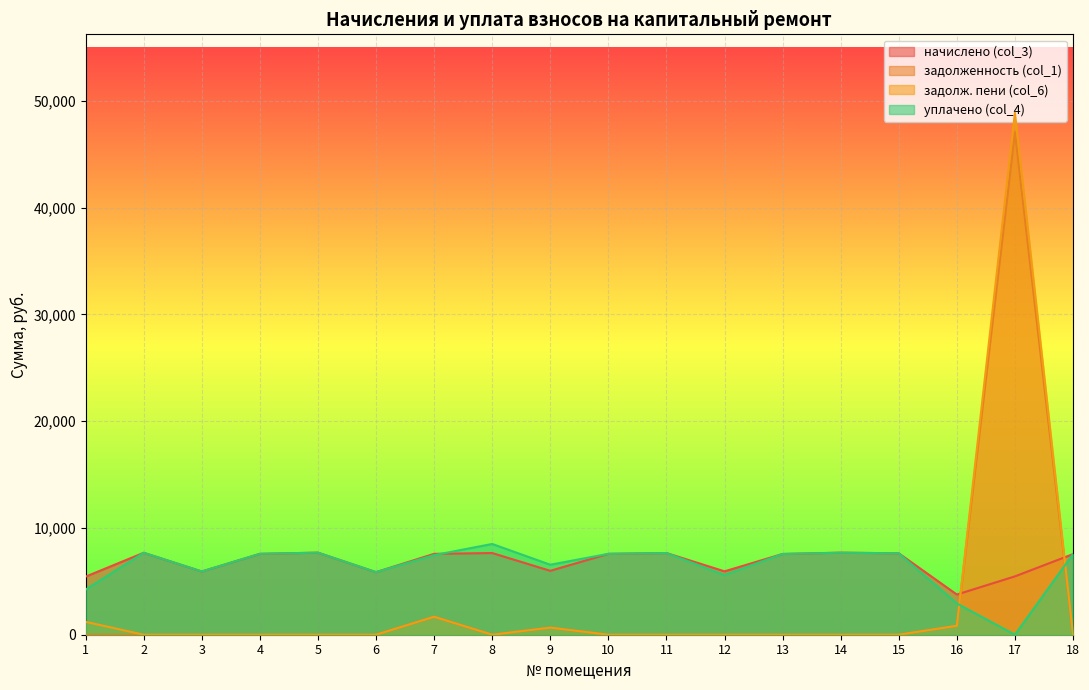

How many interior local valleys does the уплачено (col_4) series have?

5